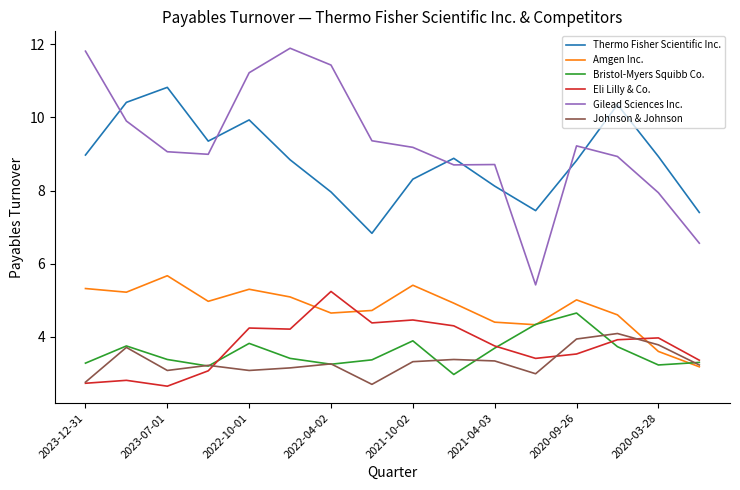

Which series has the largest range (max minus min)?

Gilead Sciences Inc.